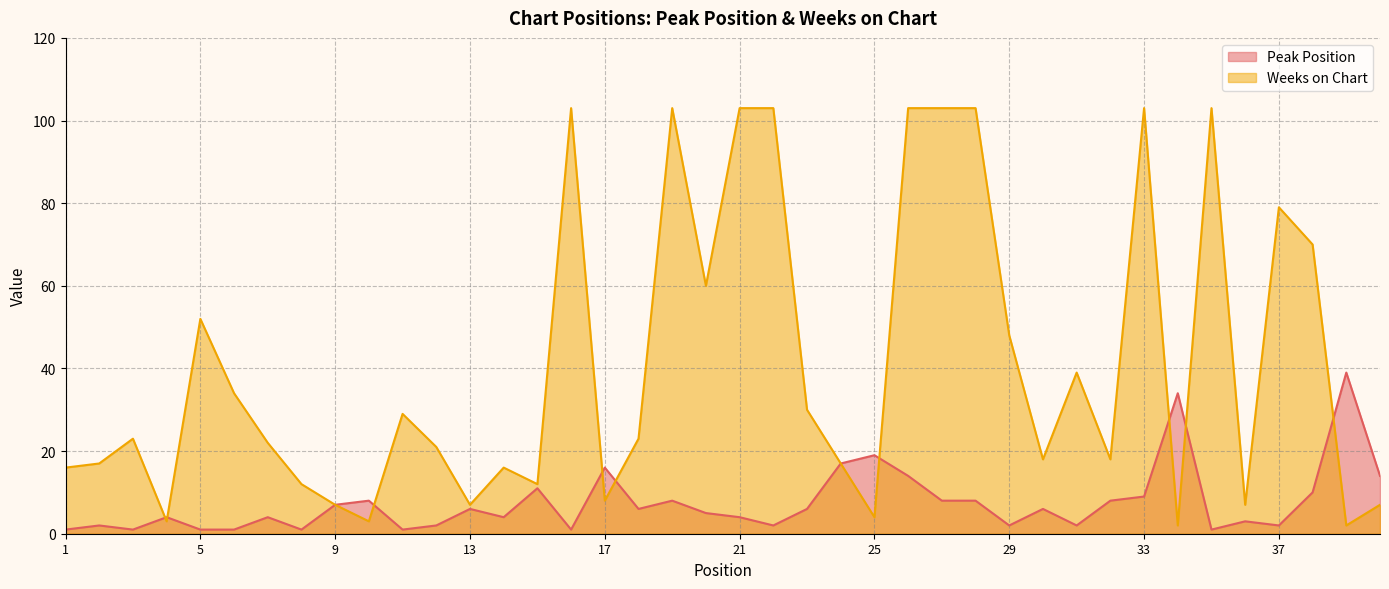

Between 12 and 13, which is larger?

13